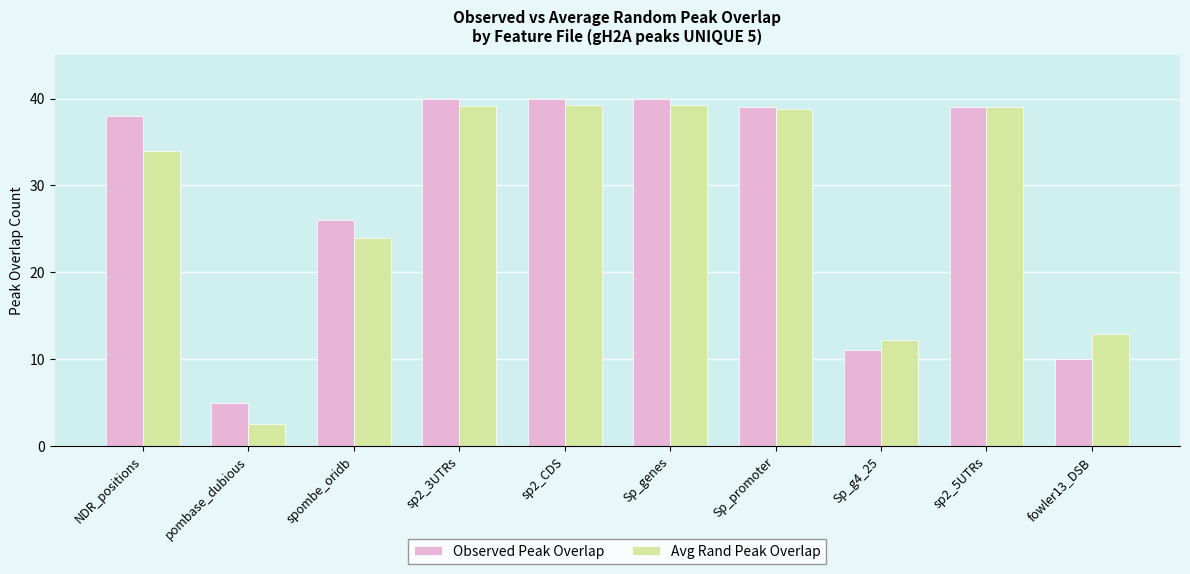

How many data points in Avg Rand Peak Overlap are above 38?

5